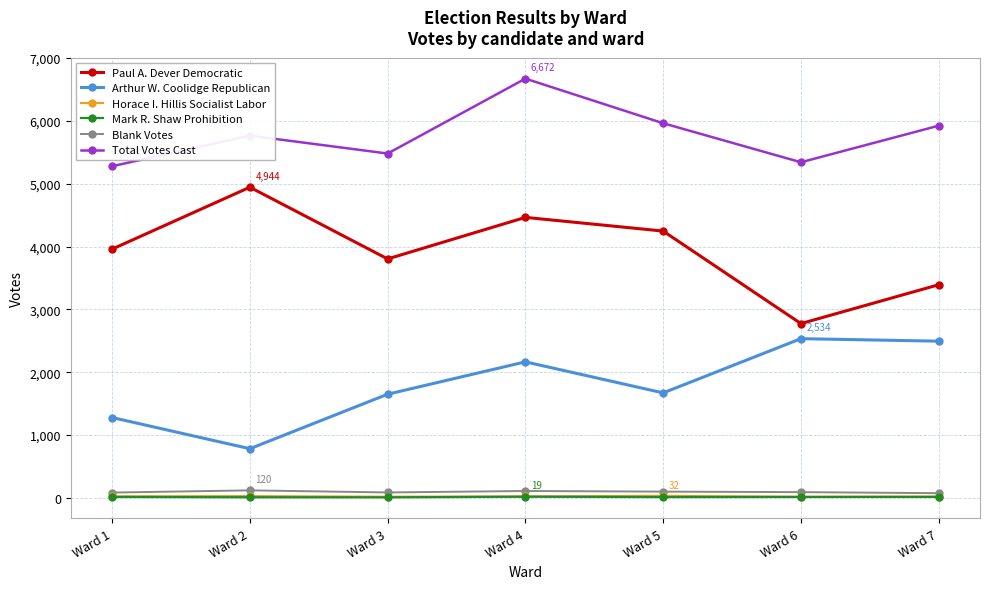

True or false: Paul A. Dever Democratic and Total Votes Cast intersect in this chart.

False